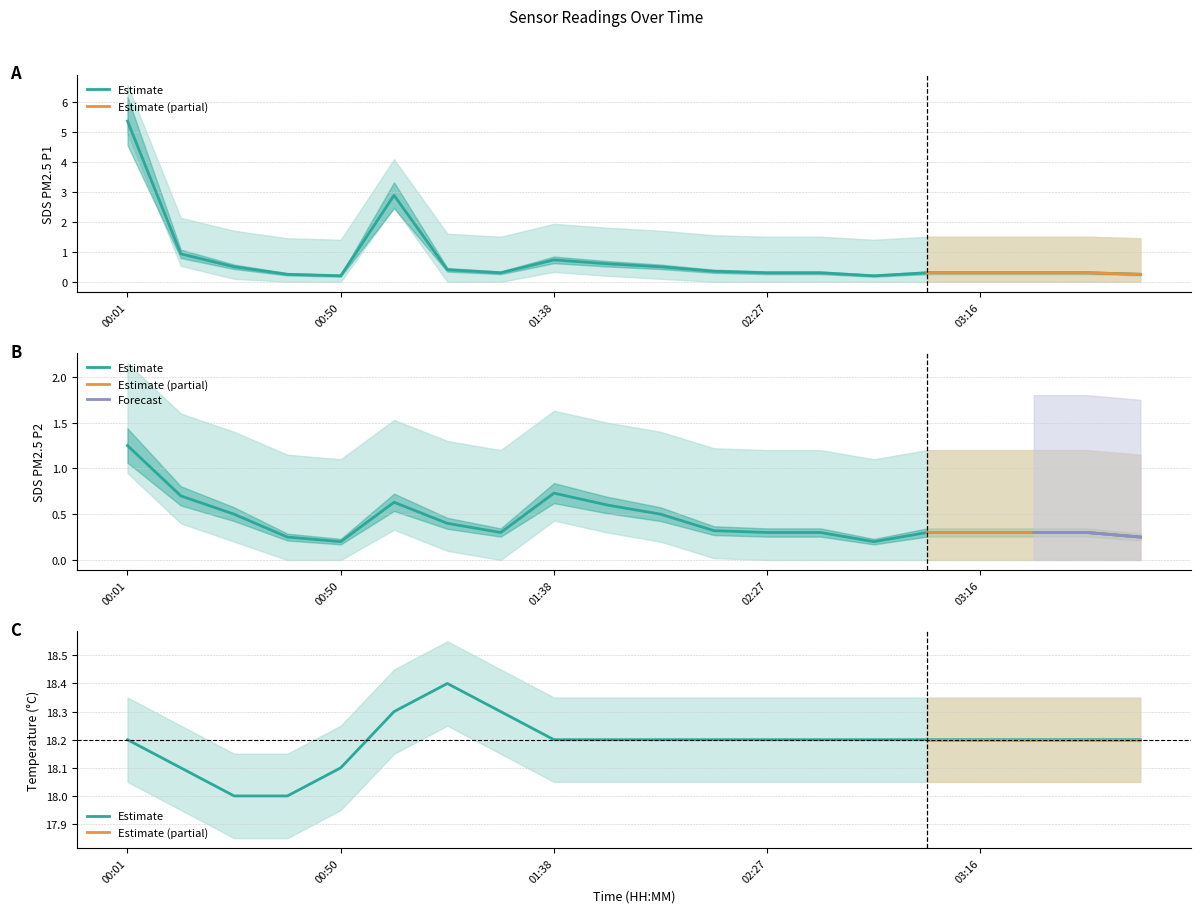

List the labels in order of SDS_P1 value, smallest first.

00:50, 02:52, 00:37, 03:53, 01:26, 02:27, 02:40, 03:04, 03:16, 03:29, 03:41, 02:15, 01:14, 00:25, 02:03, 01:51, 01:38, 00:13, 01:02, 00:01